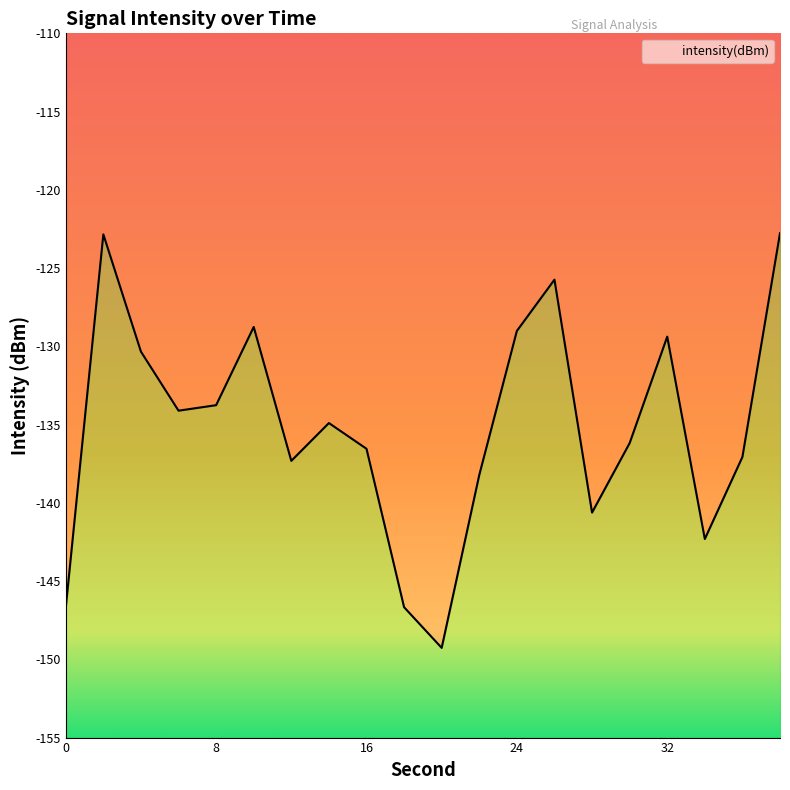

True or false: the data shows -140.6 at 28.

True